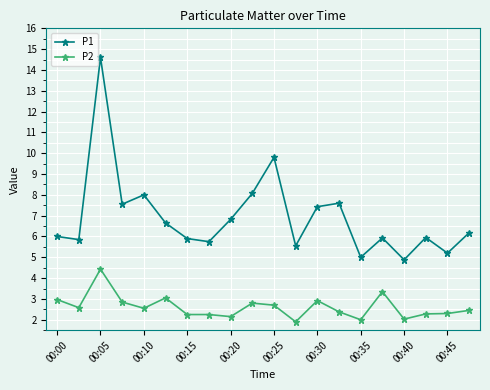

True or false: P2 has more than 0 interior local peaks.

True